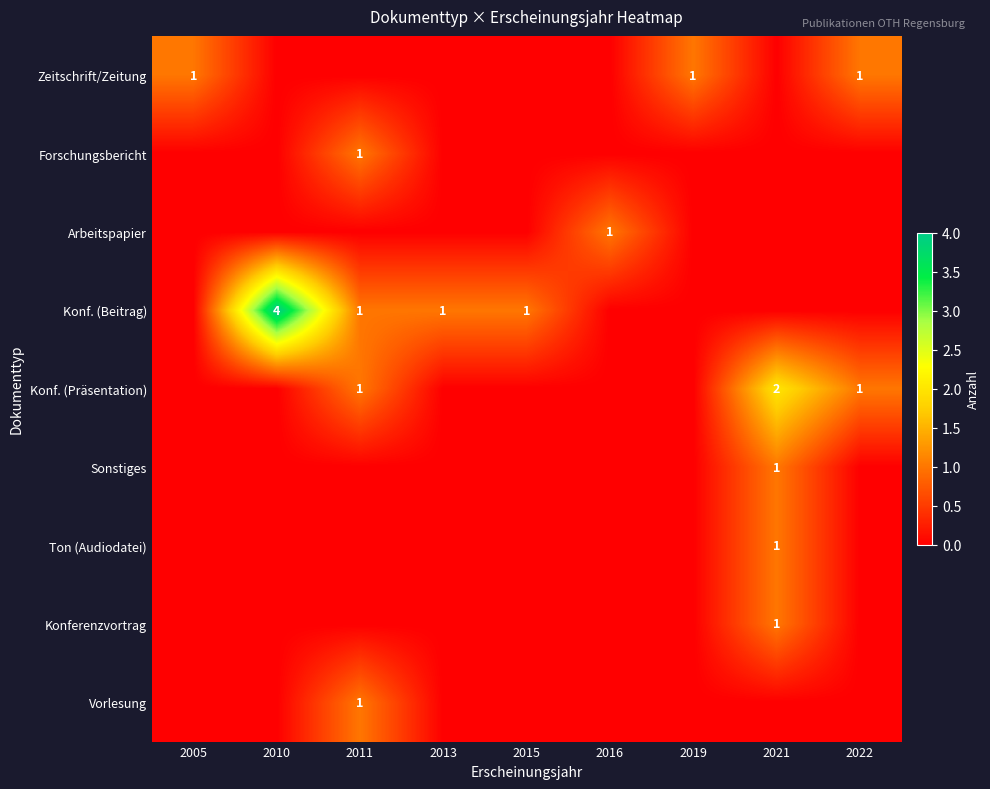

The value of Konf. (Präsentation) at 2022 is 2. True or false?

False